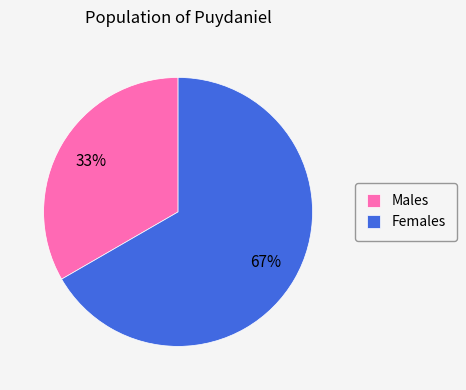

How many slices are in this pie chart?

2